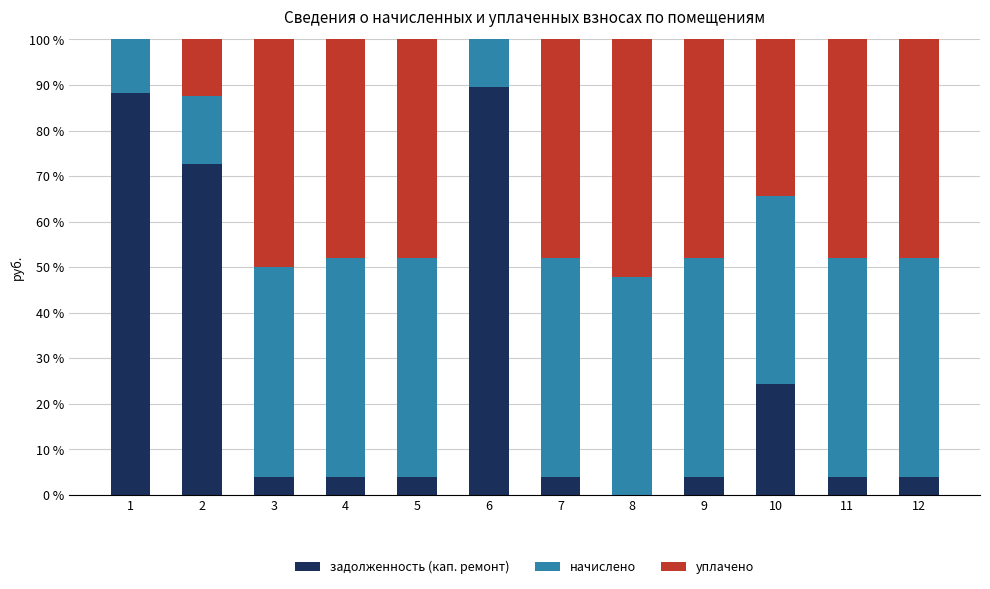

The задолженность (кап. ремонт) series shows 16.9 at 10. True or false?

False